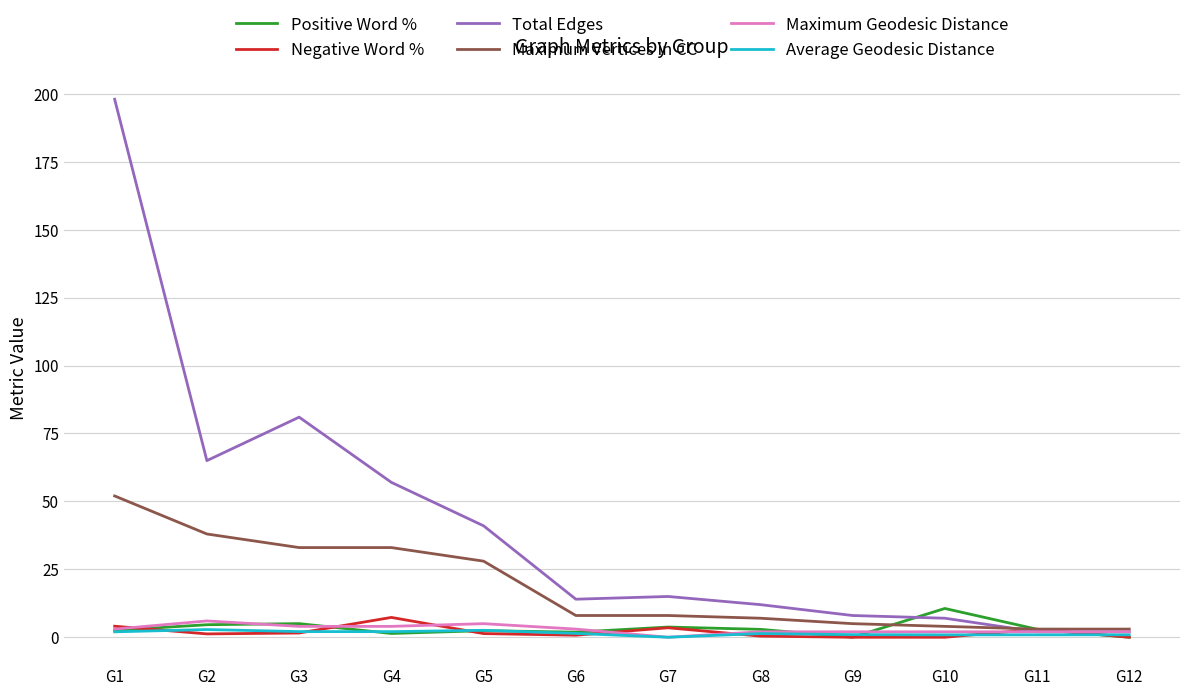

What is the approximate value of Maximum Geodesic Distance at G3?

4.0